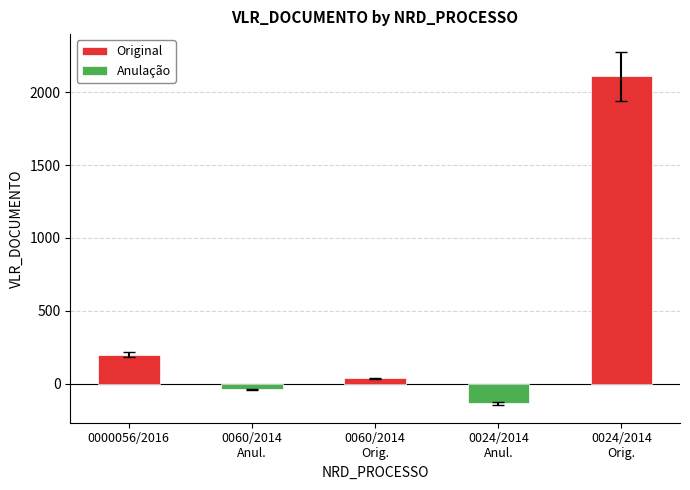

What is the maximum value for Original?

2108.0